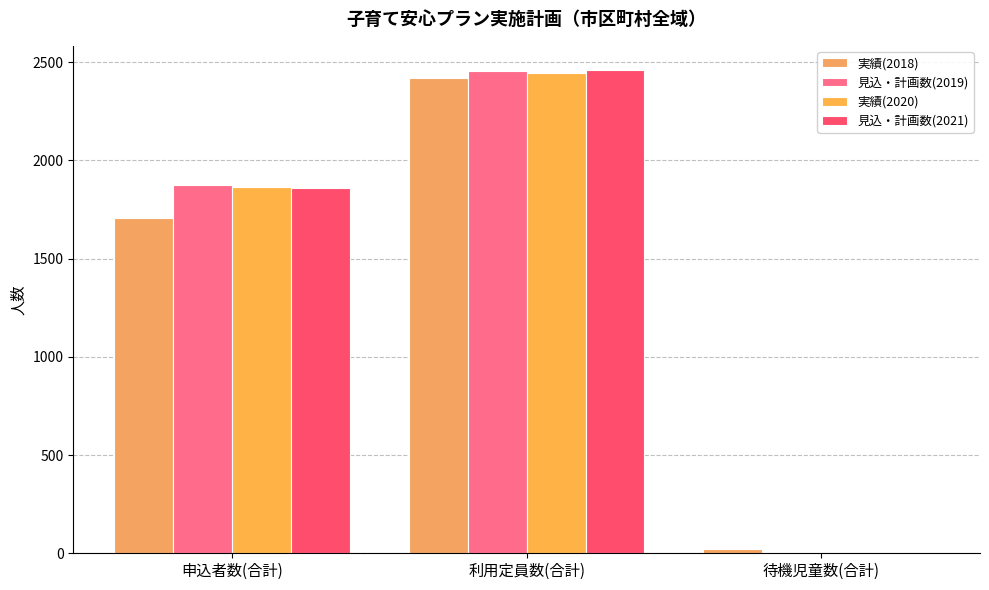

At which category is the sum across all series the highest?

利用定員数(合計)